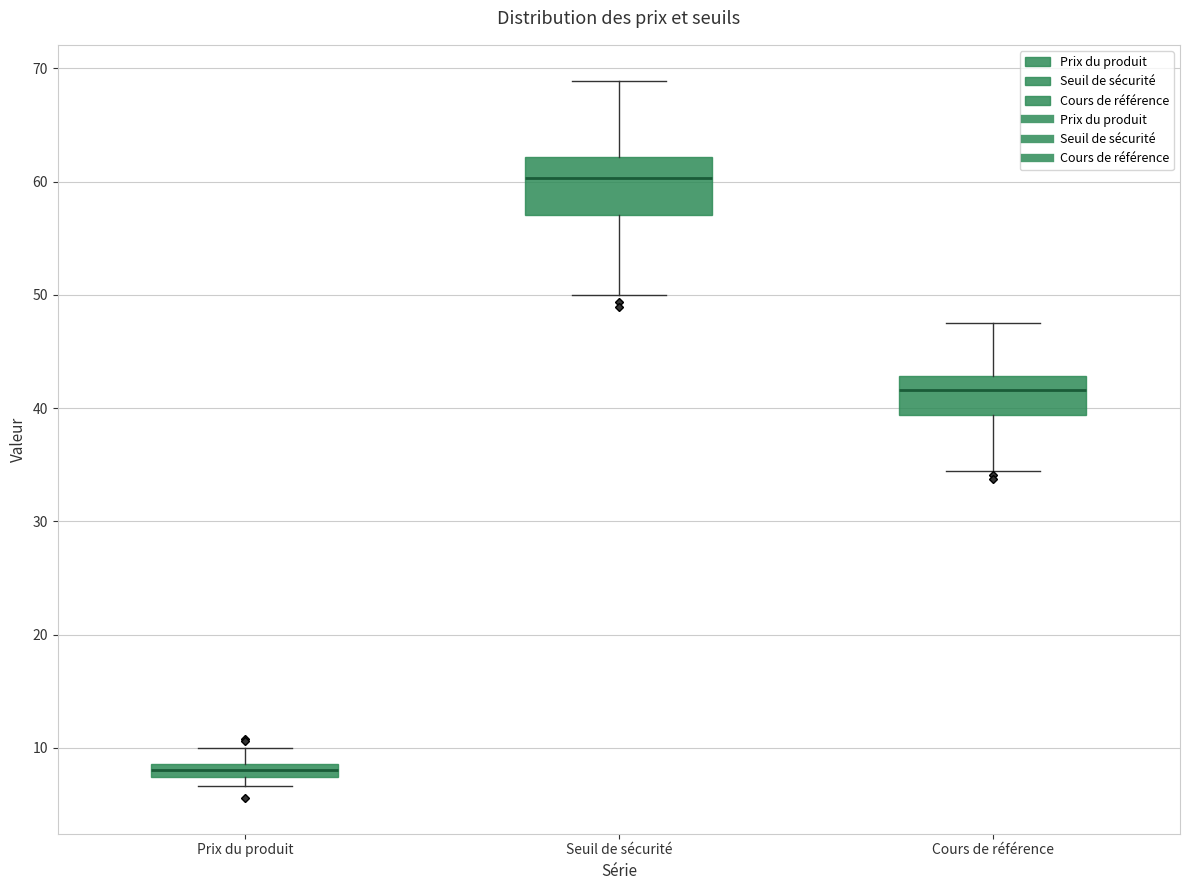

Comparing the boxes themselves (not the whiskers), which one is the tallest?

Seuil de sécurité